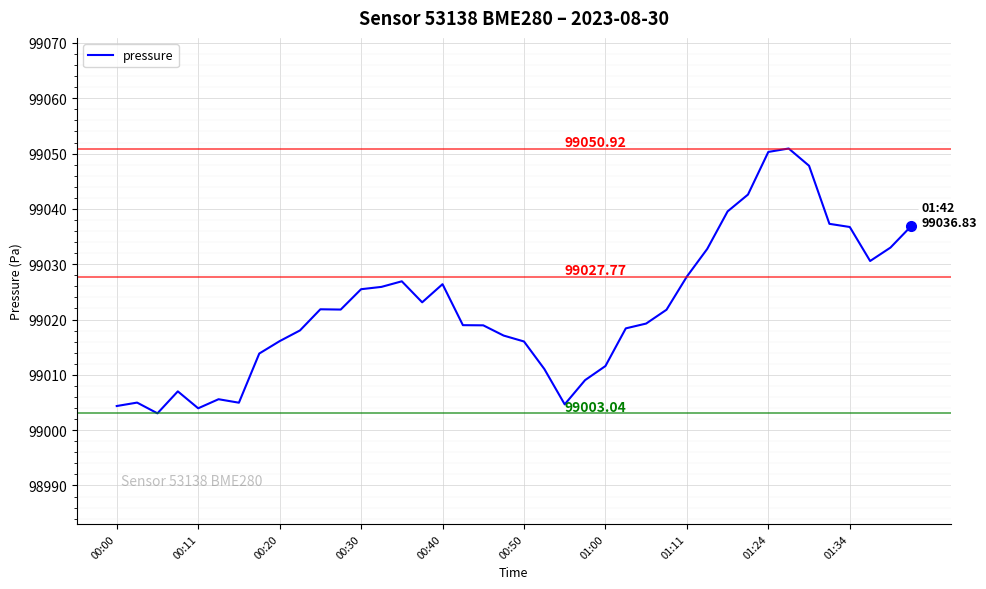

What is the difference between the maximum and minimum values?

47.9